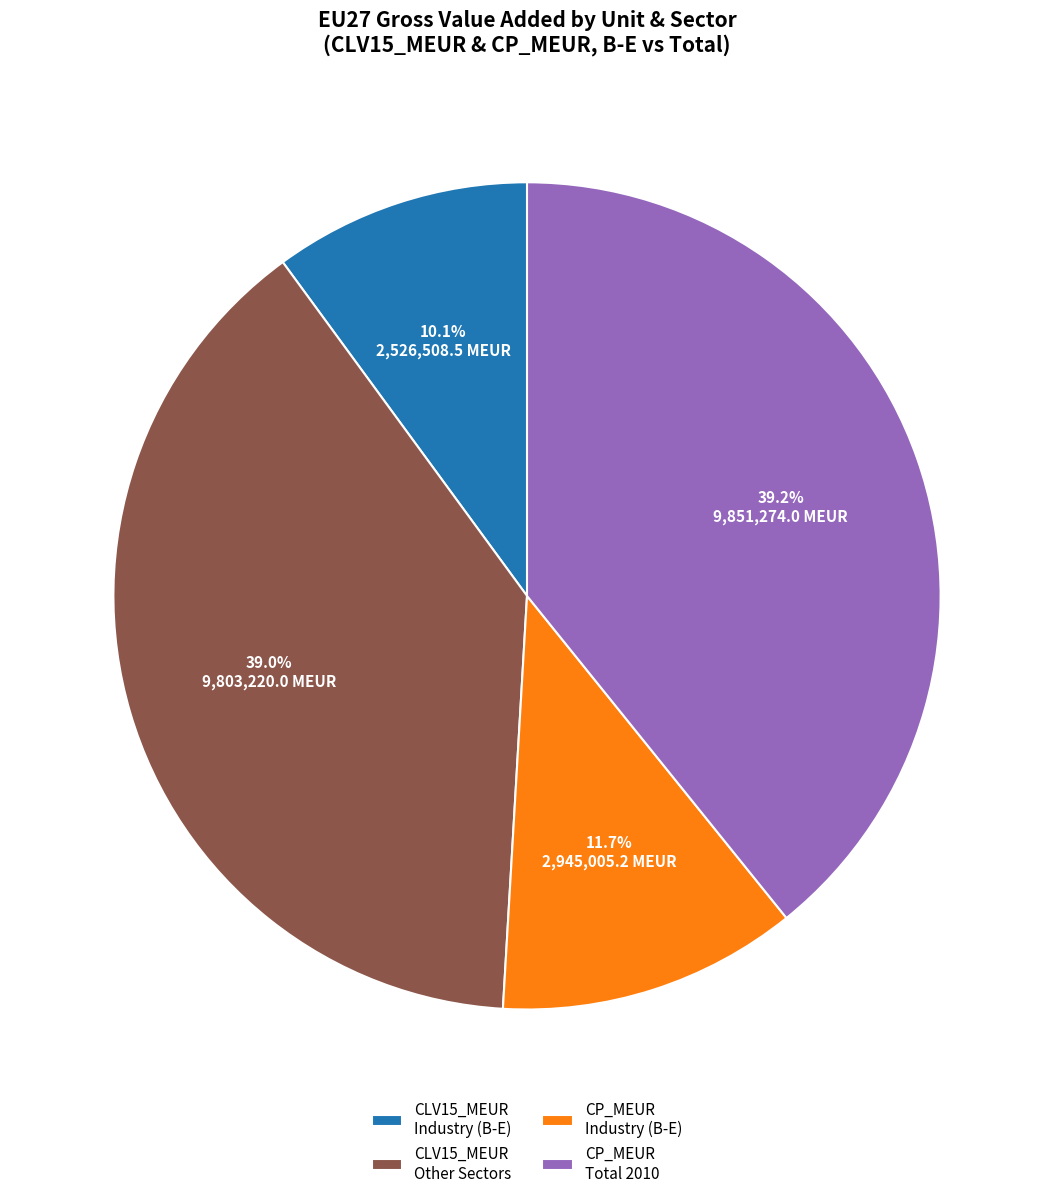

Count the number of slices in the pie.

4